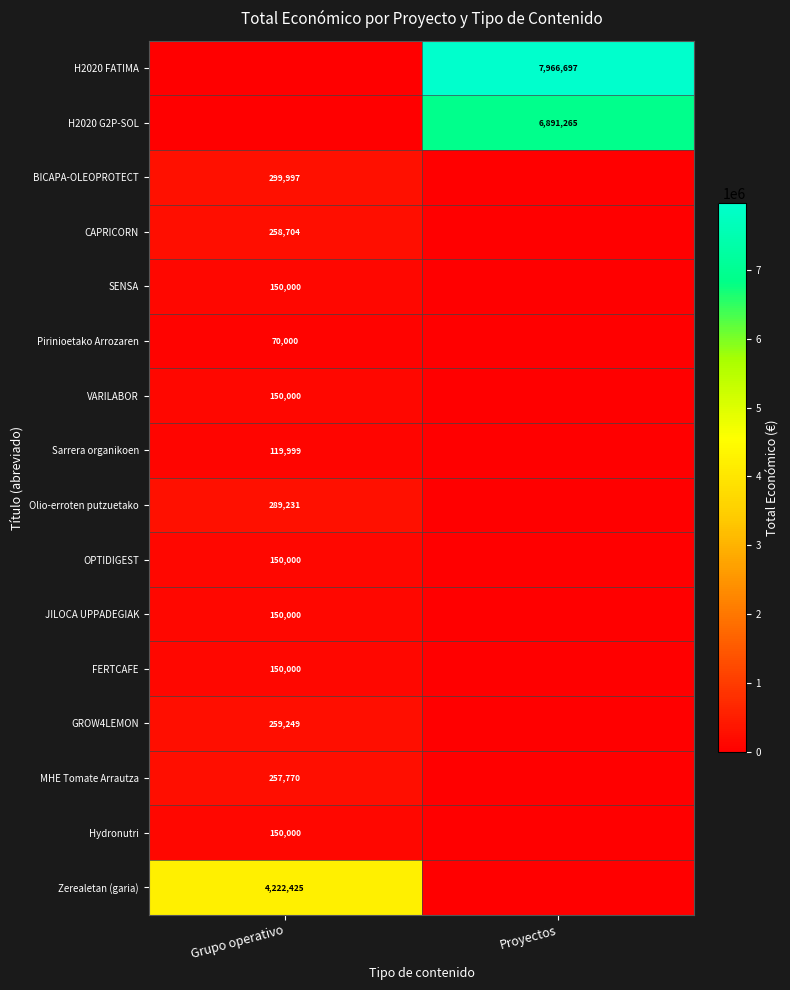

What is the sum of the row_4 values at Proyectos and Grupo operativo?

150000